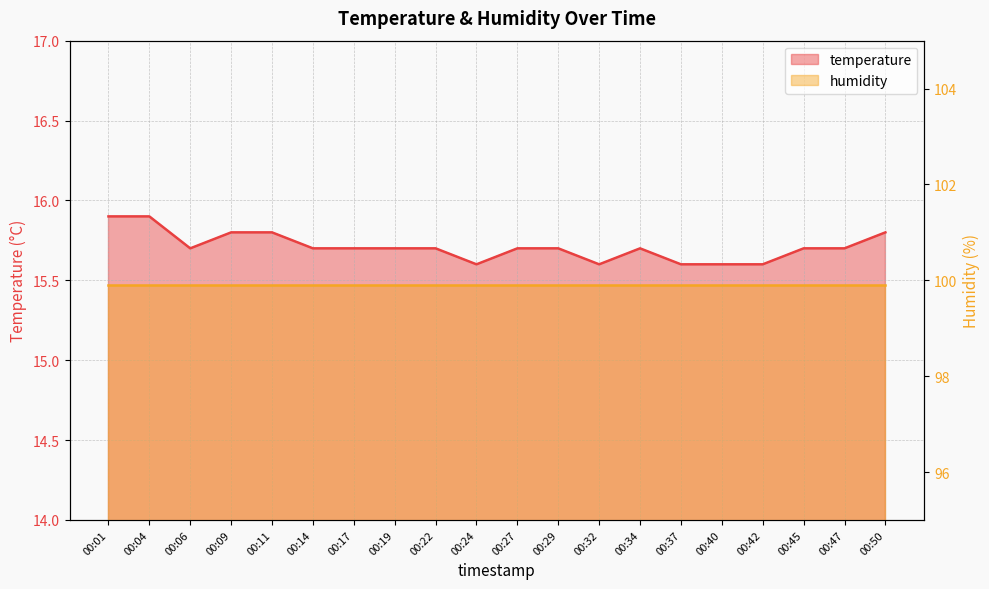

True or false: there are more than 2 points higher than both neighbors.

False